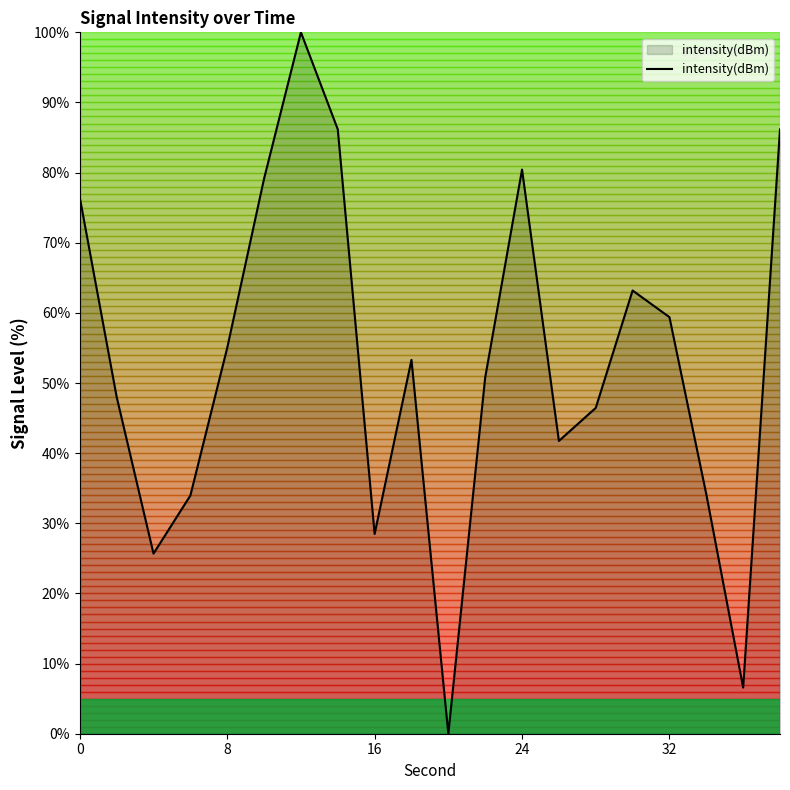

What is the greatest value displayed?

100.0